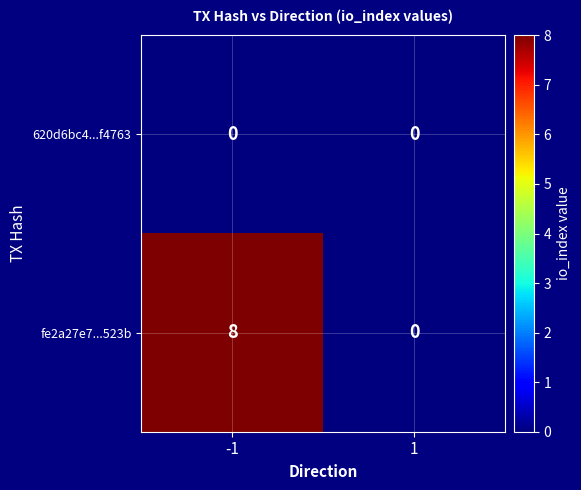

The fe2a27e7...523b series shows 4 at -1. True or false?

False